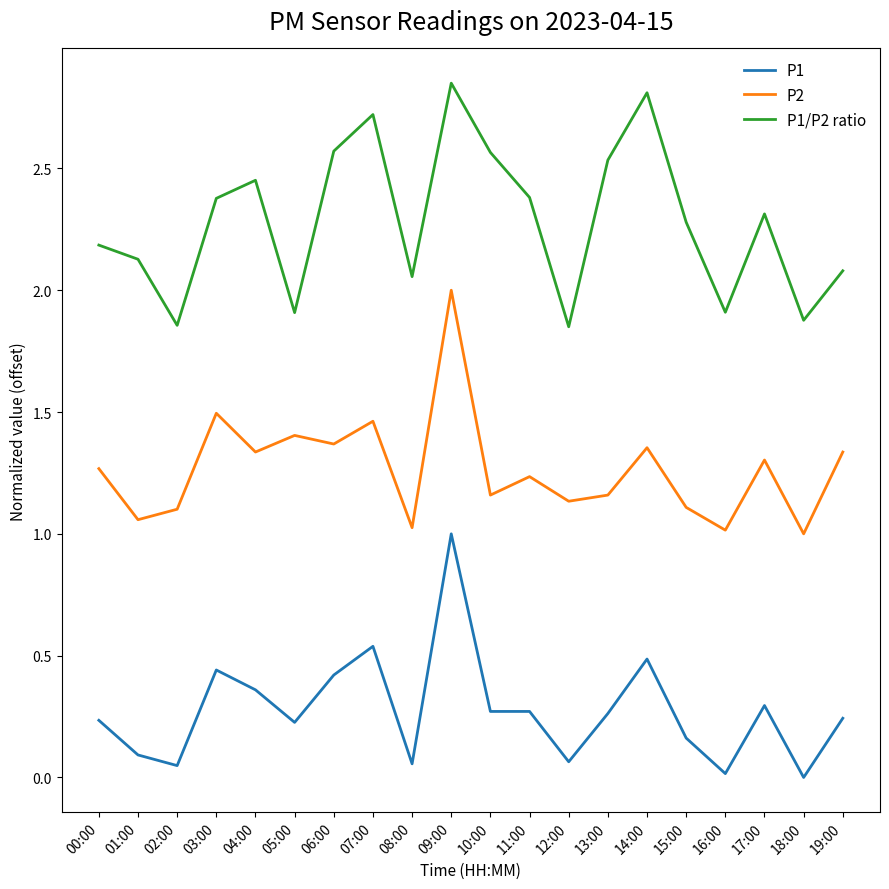

What are all the series names shown in the legend?

P1, P2, P1/P2 ratio